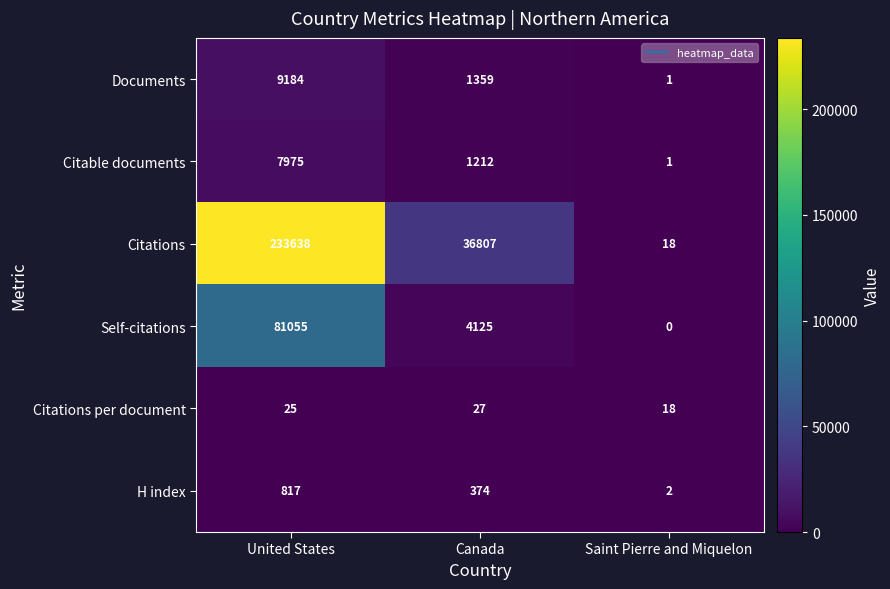

Reading left to right, transcribe all the data shown in this chart.

Documents: United States=9184	Canada=1359	Saint Pierre and Miquelon=1
Citable documents: United States=7975	Canada=1212	Saint Pierre and Miquelon=1
Citations: United States=233638	Canada=36807	Saint Pierre and Miquelon=18
Self-citations: United States=81055	Canada=4125	Saint Pierre and Miquelon=0
Citations per document: United States=25	Canada=27	Saint Pierre and Miquelon=18
H index: United States=817	Canada=374	Saint Pierre and Miquelon=2